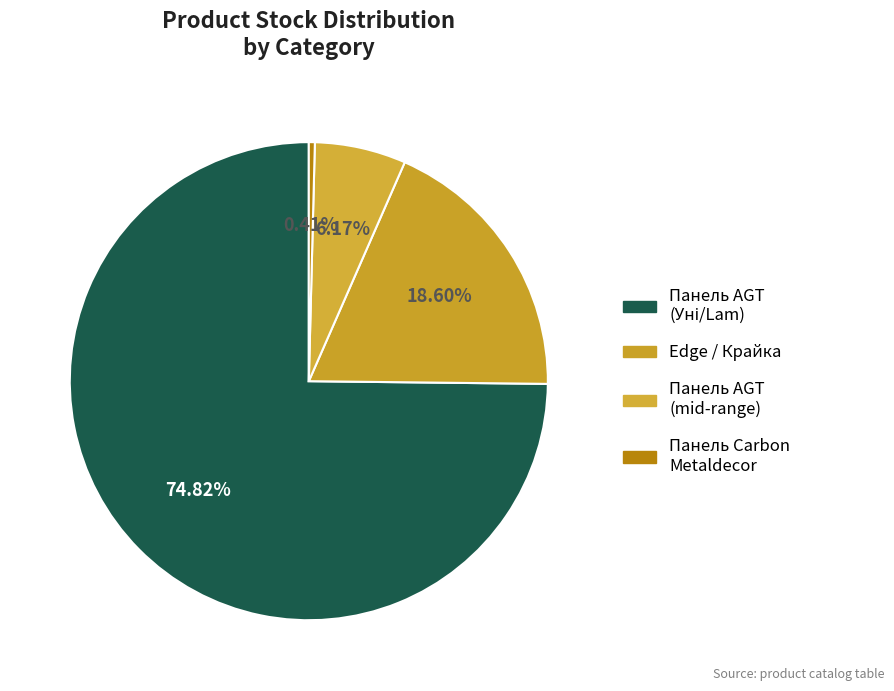

Count the number of slices in the pie.

4